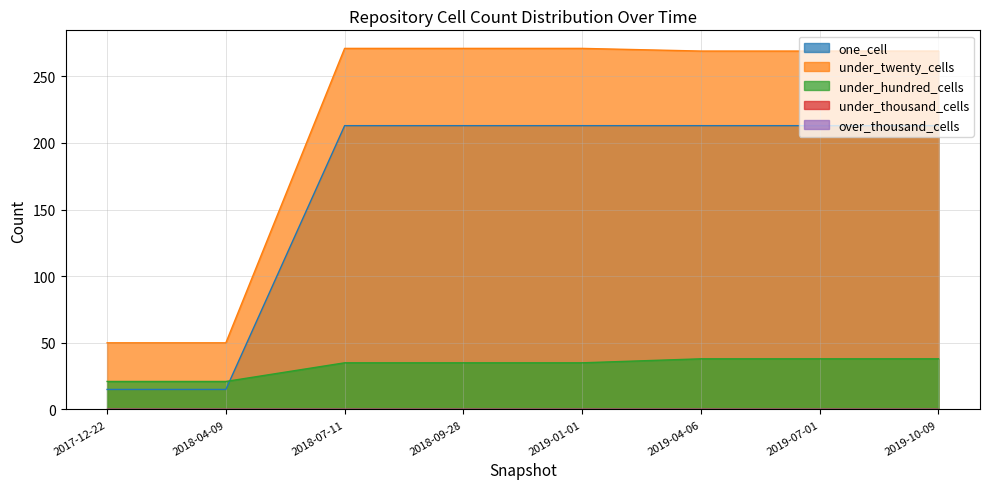

What is the difference between the second highest and second lowest values in the one_cell series?

198